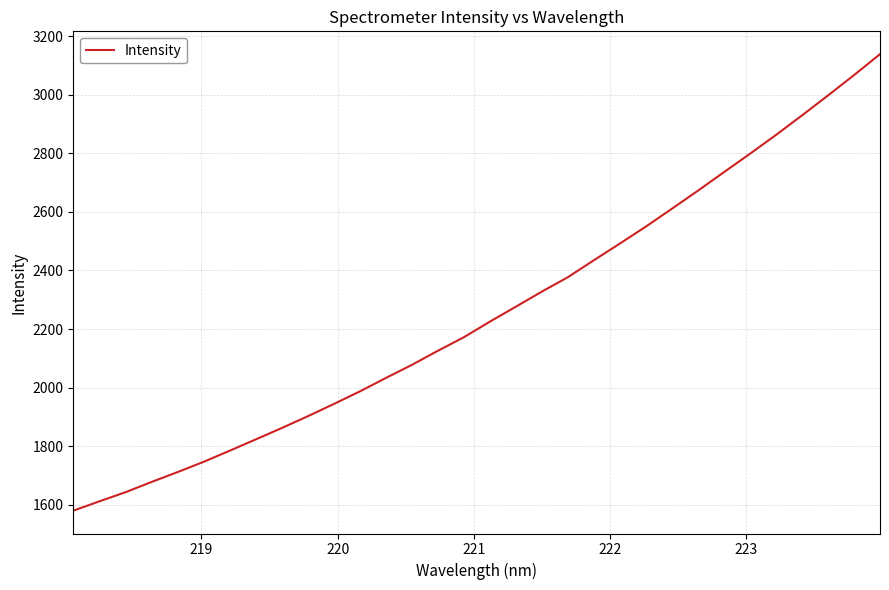

What is the greatest value displayed?

3138.3